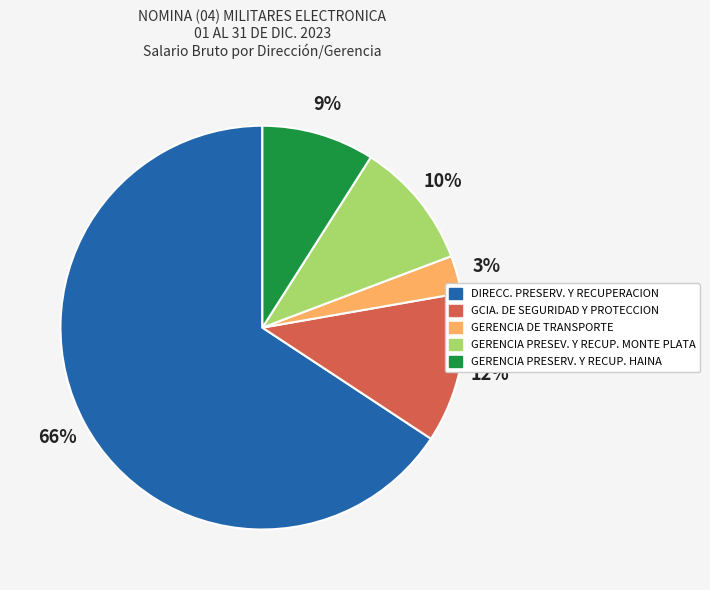

Approximately how many times larger is the value at GERENCIA PRESEV. Y RECUP. MONTE PLATA compared to GERENCIA PRESERV. Y RECUP. HAINA?

1.1